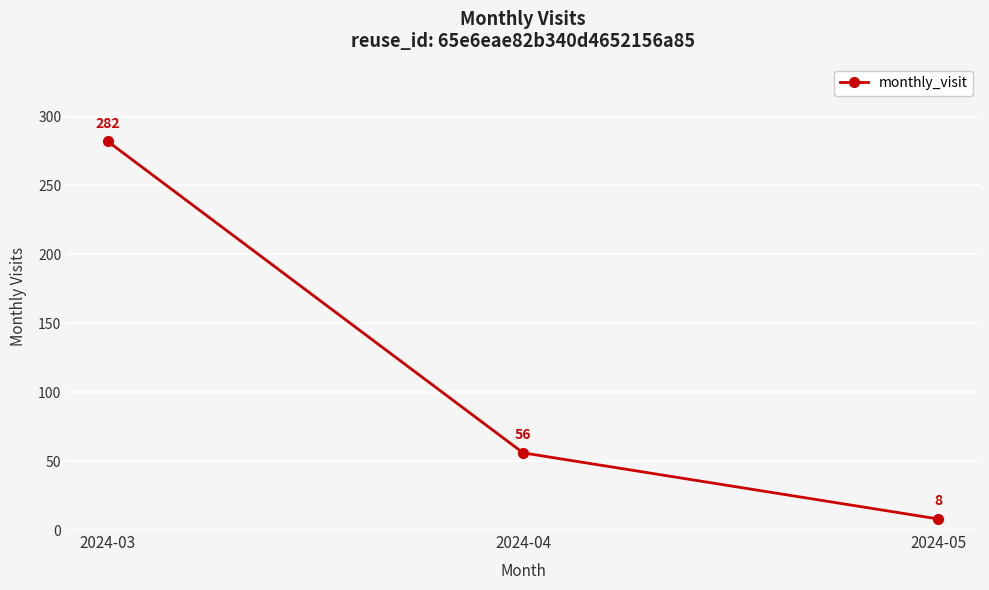

Where is the data nearest to the value 145?

2024-04